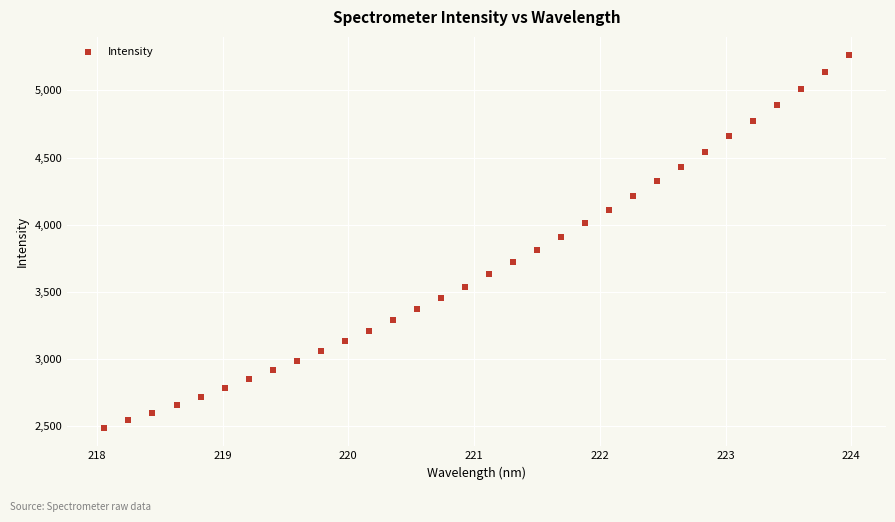

What is the range of X values (max minus min)?

5.9